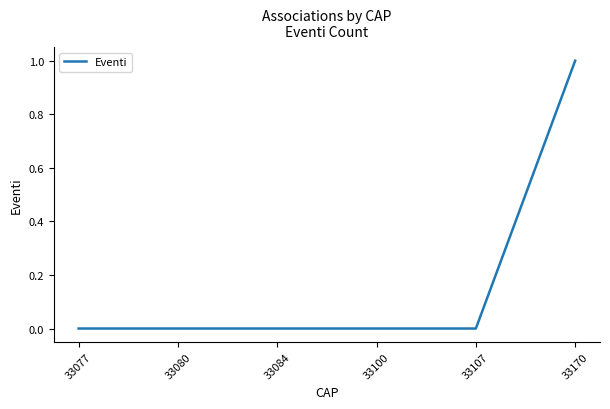

Reading left to right, list all the values displayed in this chart.

33077=0	33080=0	33084=0	33100=0	33107=0	33170=1